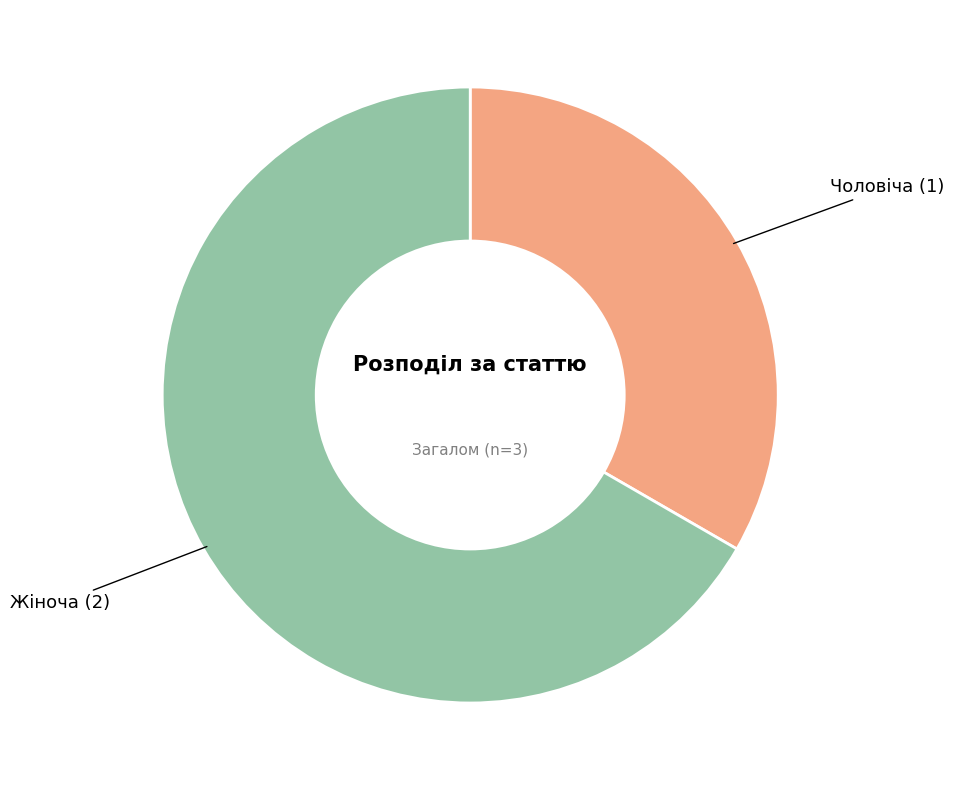

Does any single category account for the majority?

Yes